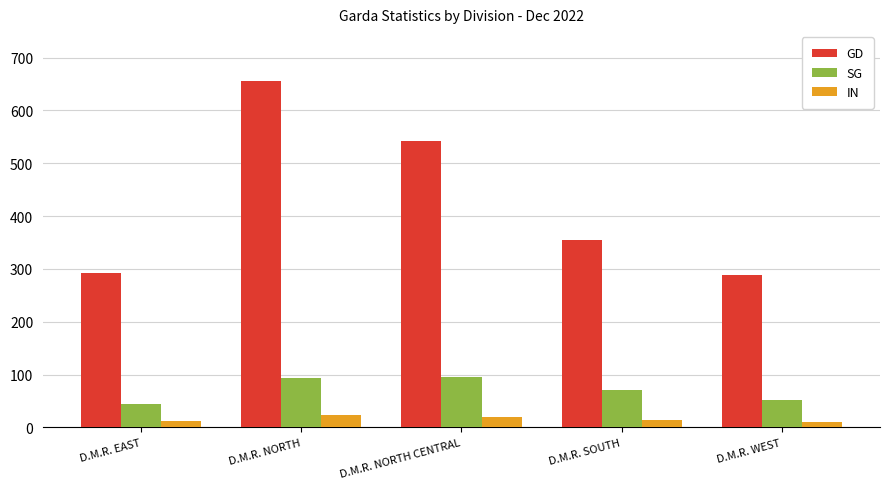

What is the sum of all SG values?

355